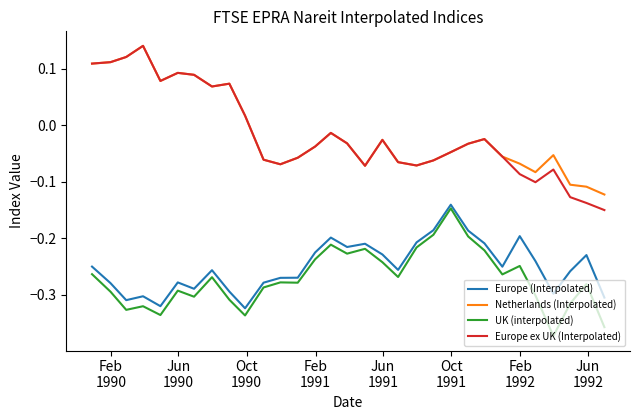

True or false: Netherlands (Interpolated) and UK (interpolated) cross at least once.

False